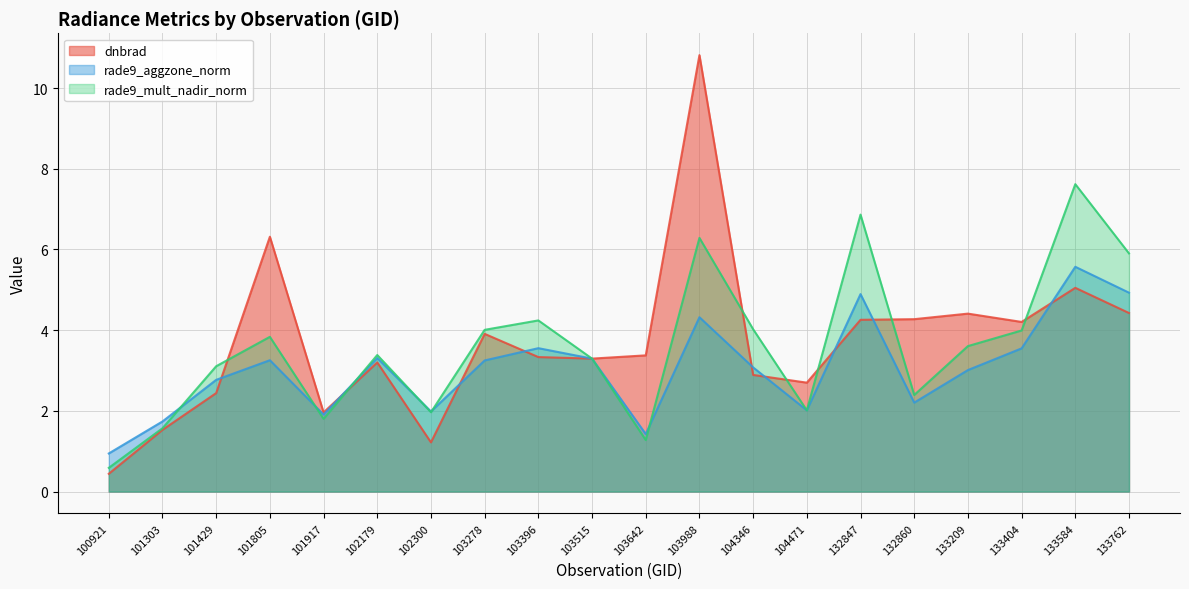

What is the difference between the highest and lowest values at 103278?

0.8